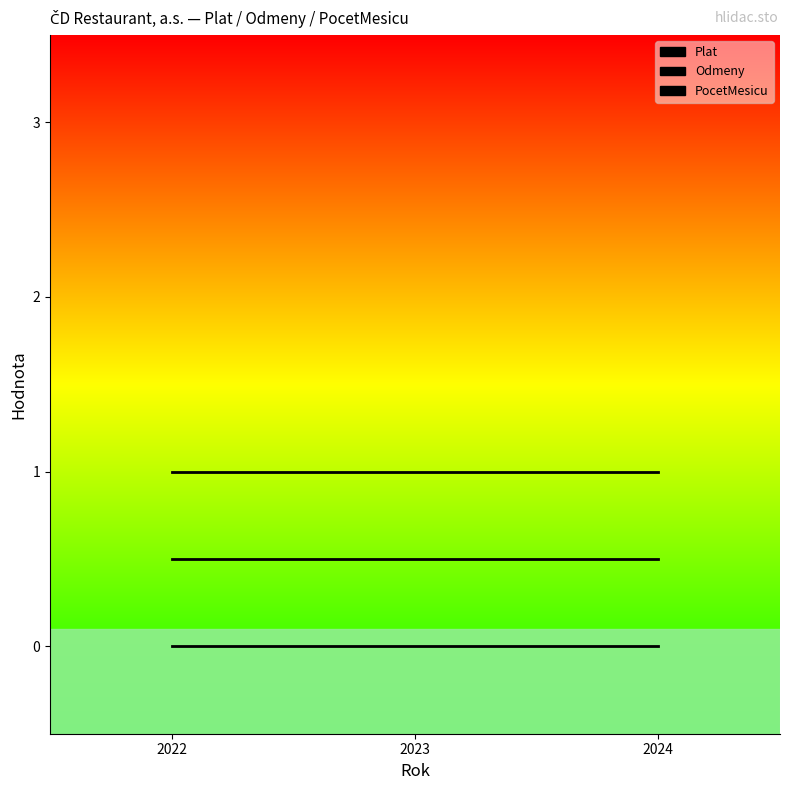

Reading right to left, extract all data points from this chart.

Plat: 0.0	0.0	0.0
Odmeny: 0.5	0.5	0.5
PocetMesicu: 1.0	1.0	1.0